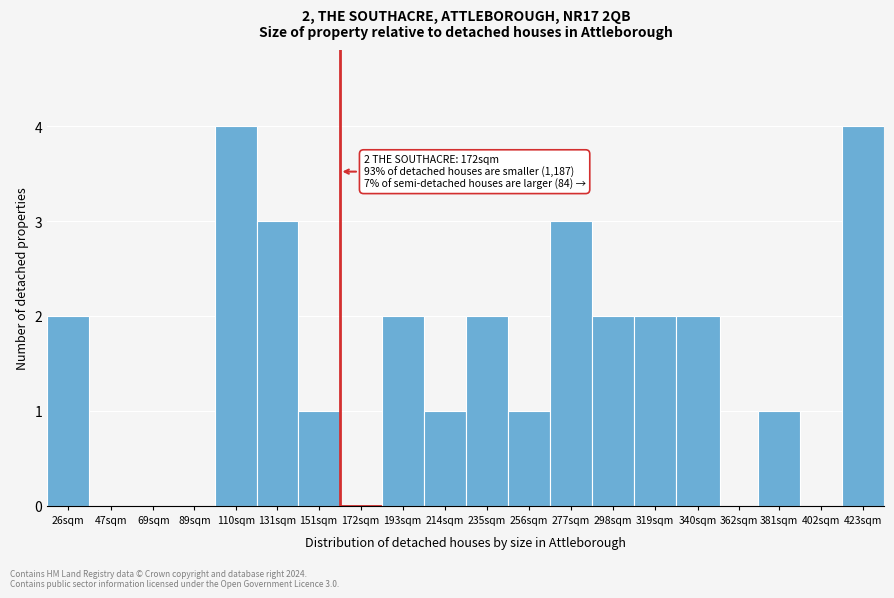

Reading left to right, extract all data points from this chart.

26sqm=2	47sqm=0	69sqm=0	89sqm=0	110sqm=4	131sqm=3	151sqm=1	172sqm=0	193sqm=2	214sqm=1	235sqm=2	256sqm=1	277sqm=3	298sqm=2	319sqm=2	340sqm=2	362sqm=0	381sqm=1	402sqm=0	423sqm=4